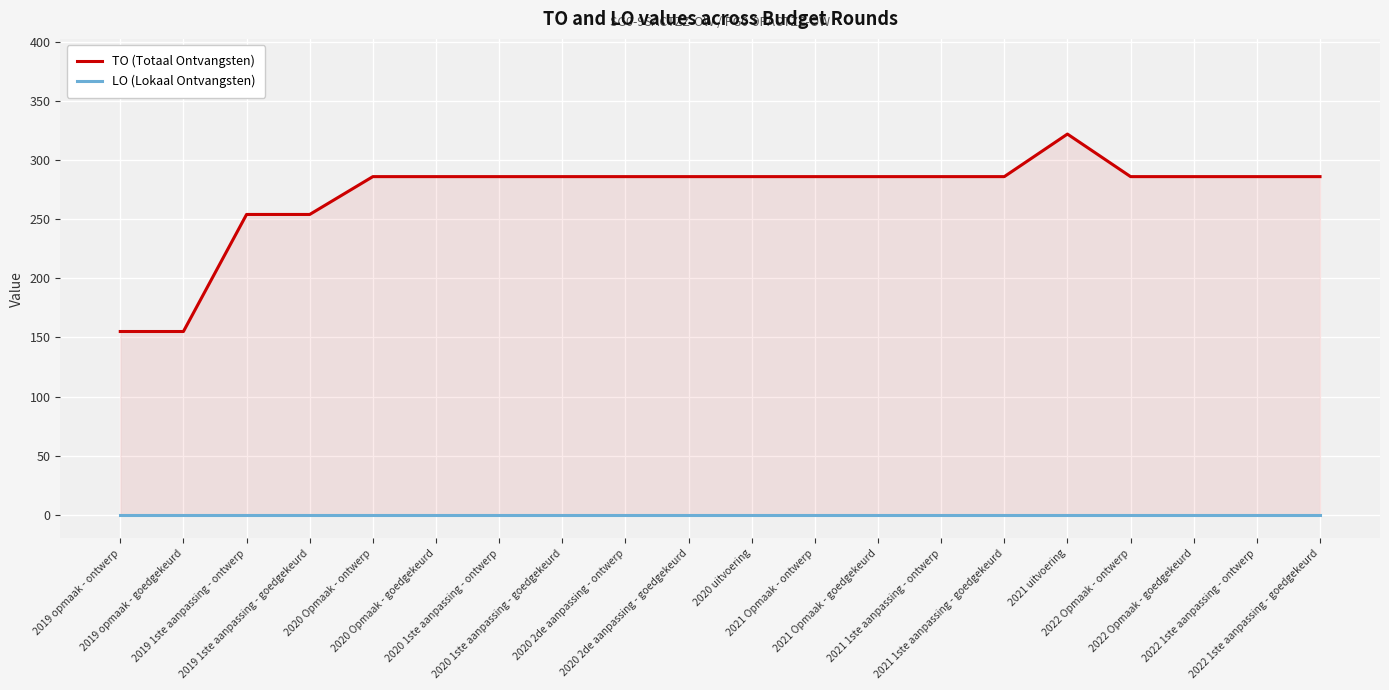

How many interior local peaks does the TO (Totaal Ontvangsten) series have?

1